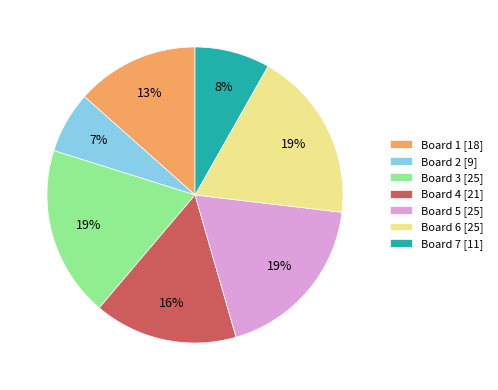

To the nearest percent, what is the average slice percentage?

14%